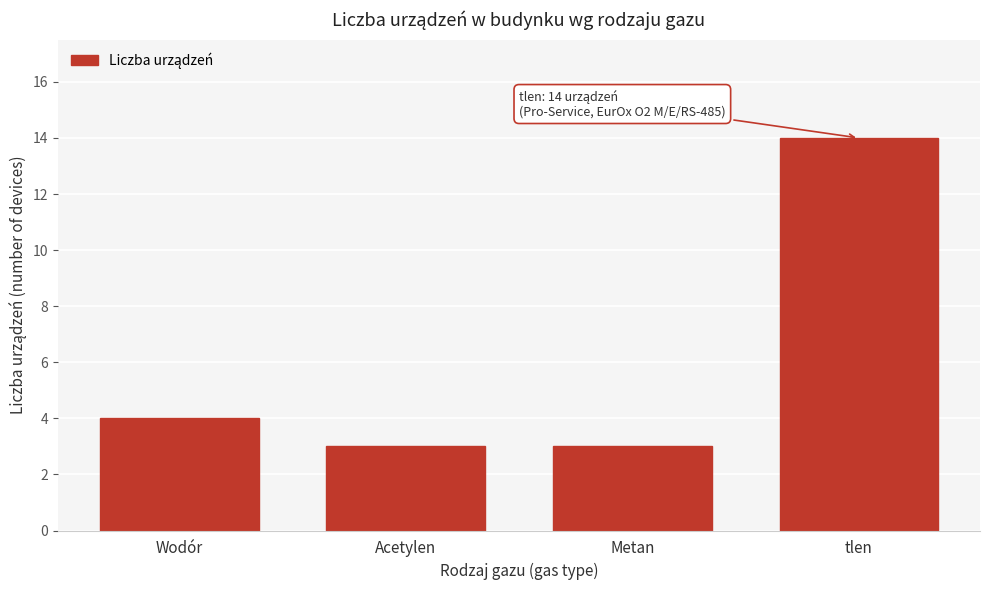

Reading left to right, what are all the values shown in this chart?

Wodór=4	Acetylen=3	Metan=3	tlen=14